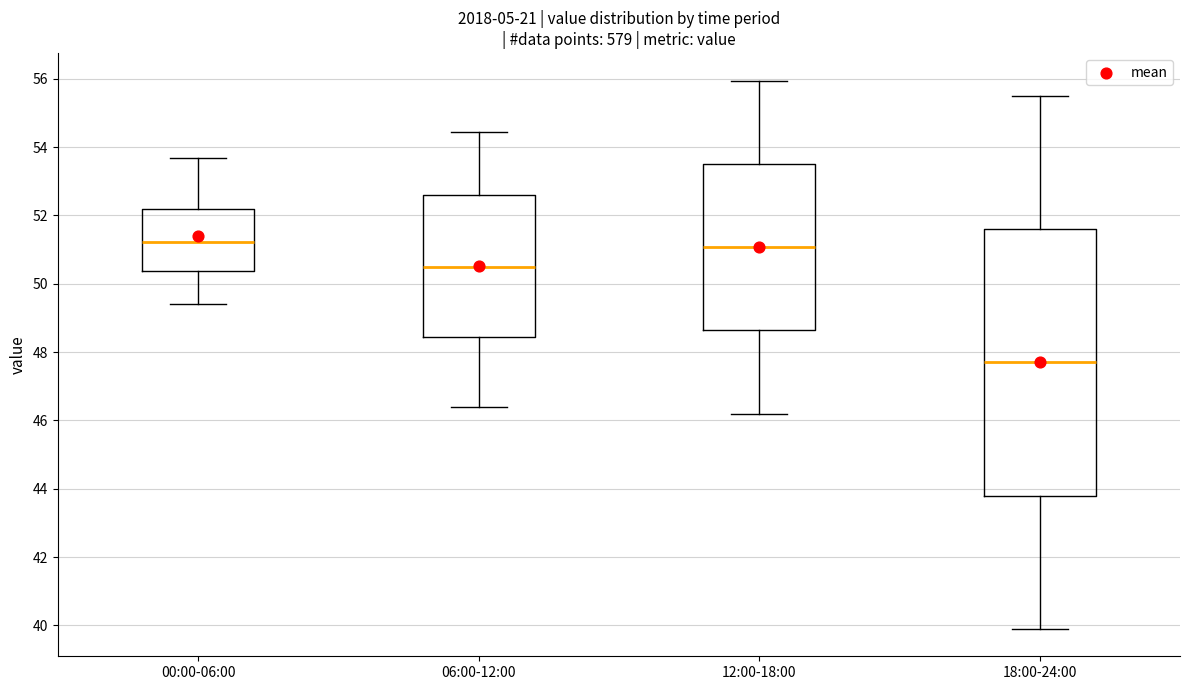

Which box is the tallest, from its lower edge to its upper edge?

18:00-24:00